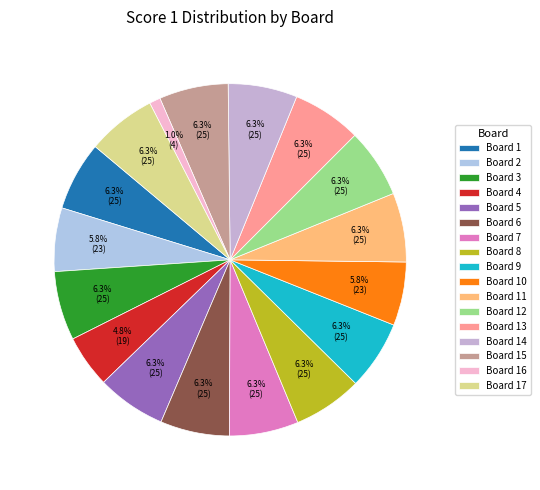

To the nearest percent, what percentage of the pie is Board 1?

6%